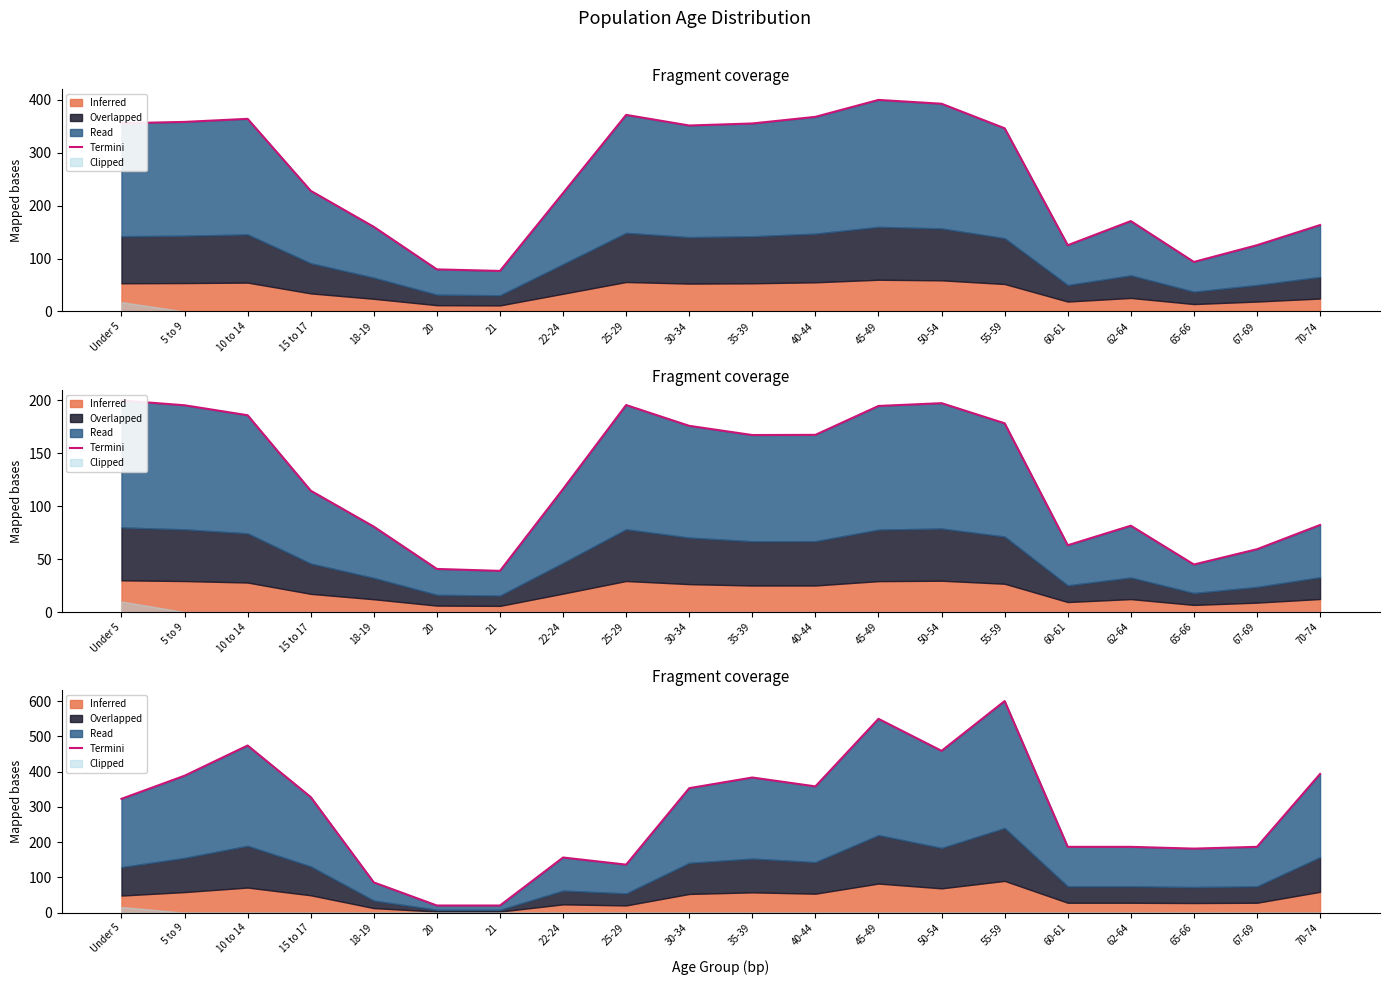

True or false: the data shows 126.1 at 18-19.

False